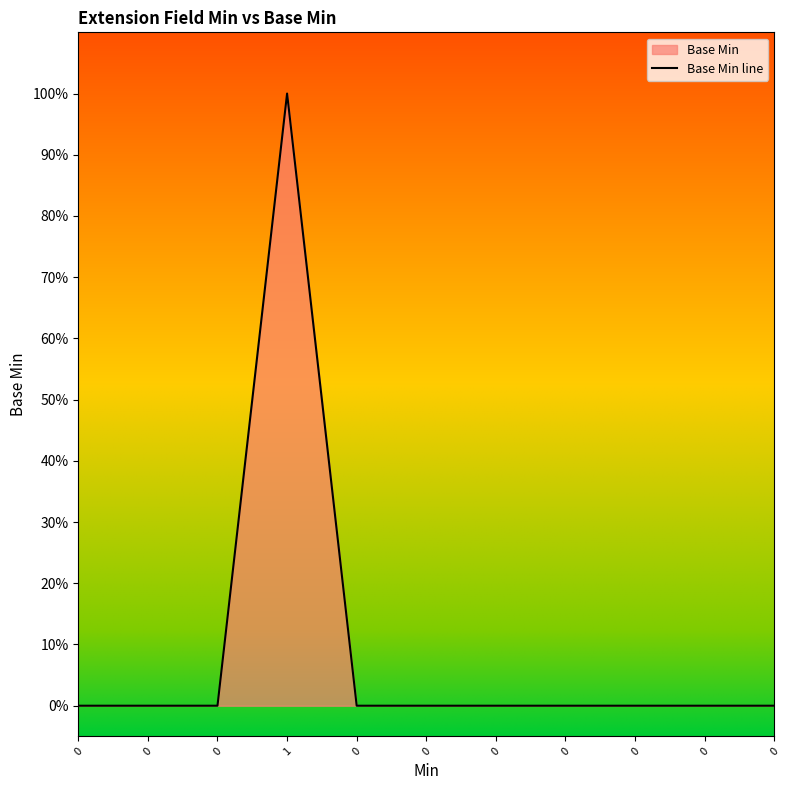

Reading left to right, list all the values displayed in this chart.

0	0	0	1	0	0	0	0	0	0	0